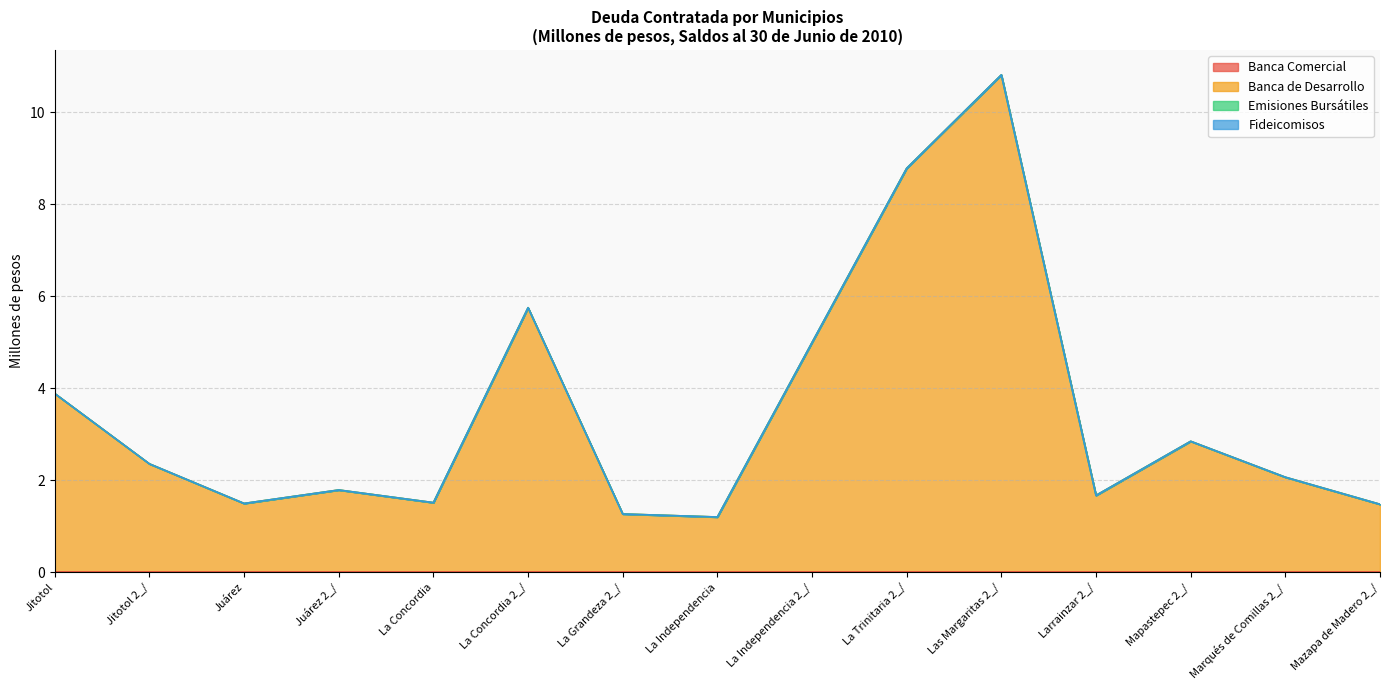

What is the label of the 9th point from the left?

La Independencia 2_/